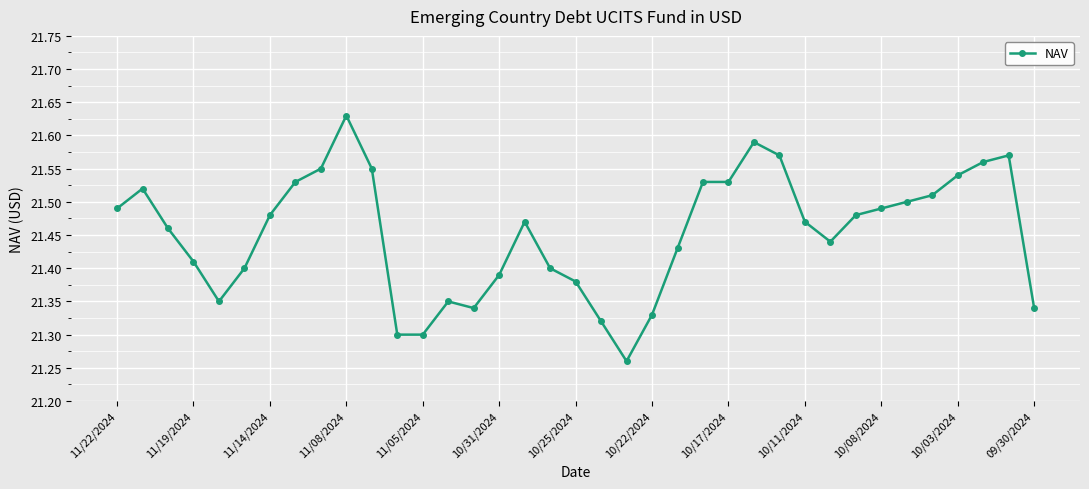

What is the difference between the second highest and minimum values?

0.3